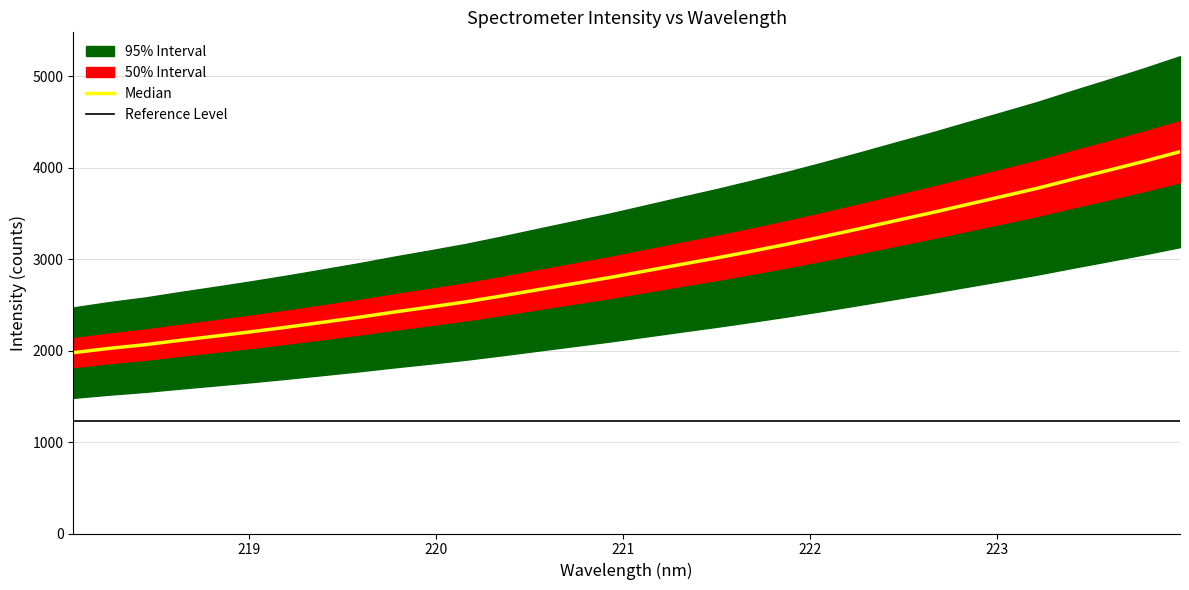

At which label does upper_bound first exceed 2870?

16